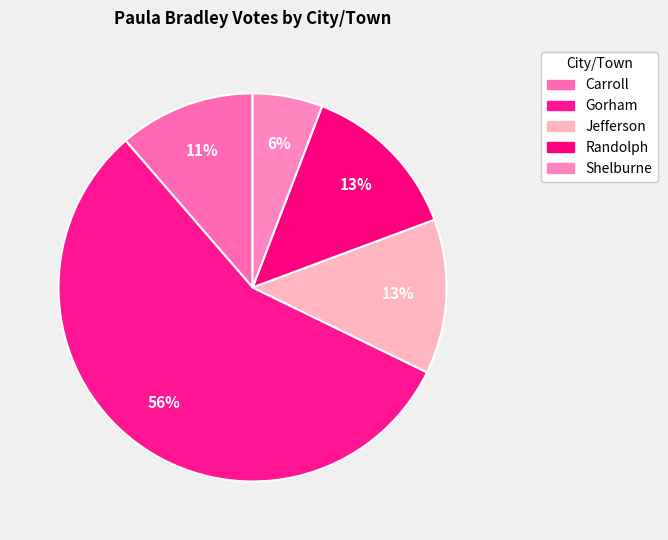

How much of the chart is everything except Carroll?

88.7%